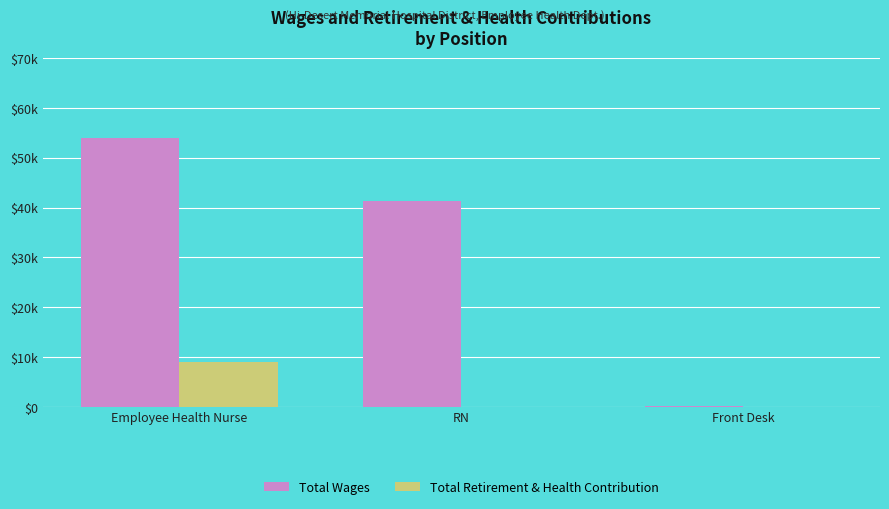

True or false: Total Wages has a value of 98 at Front Desk.

True